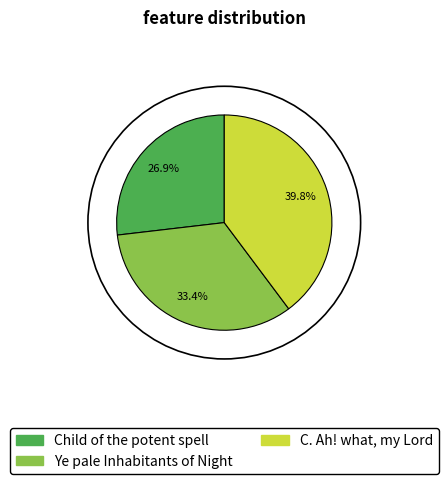

Count the number of slices in the pie.

3